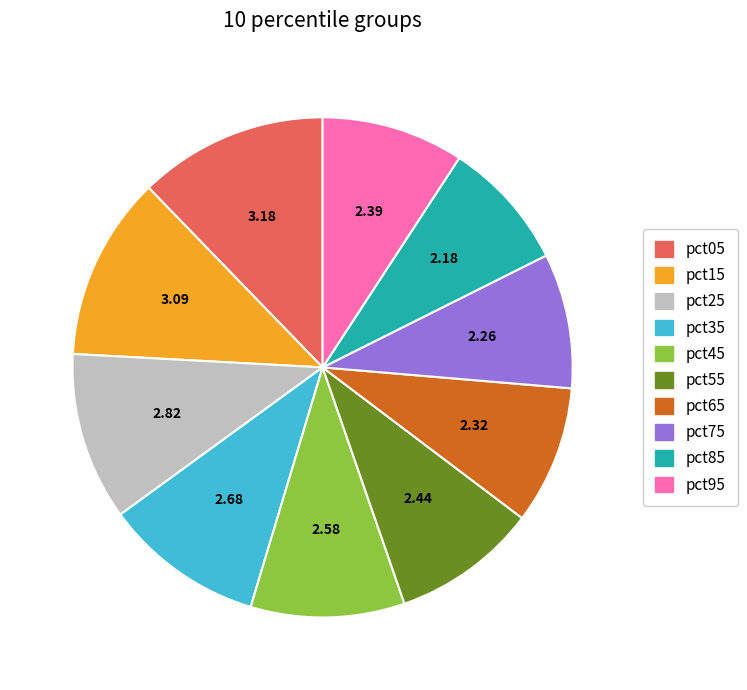

Is the sum of pct15 and pct25 greater than half?

No